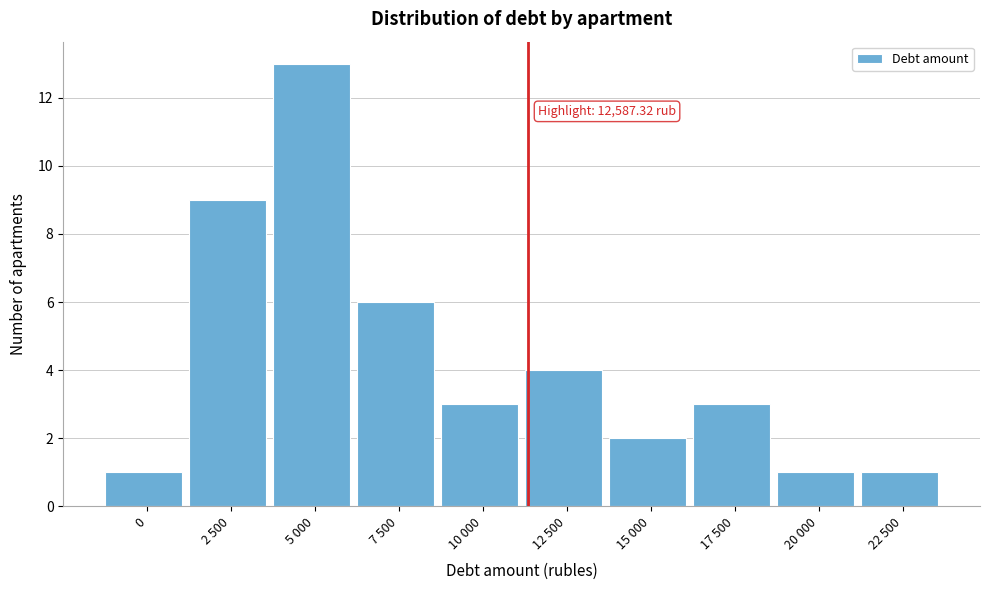

Reading left to right, transcribe all the data shown in this chart.

1	9	13	6	3	4	2	3	1	1